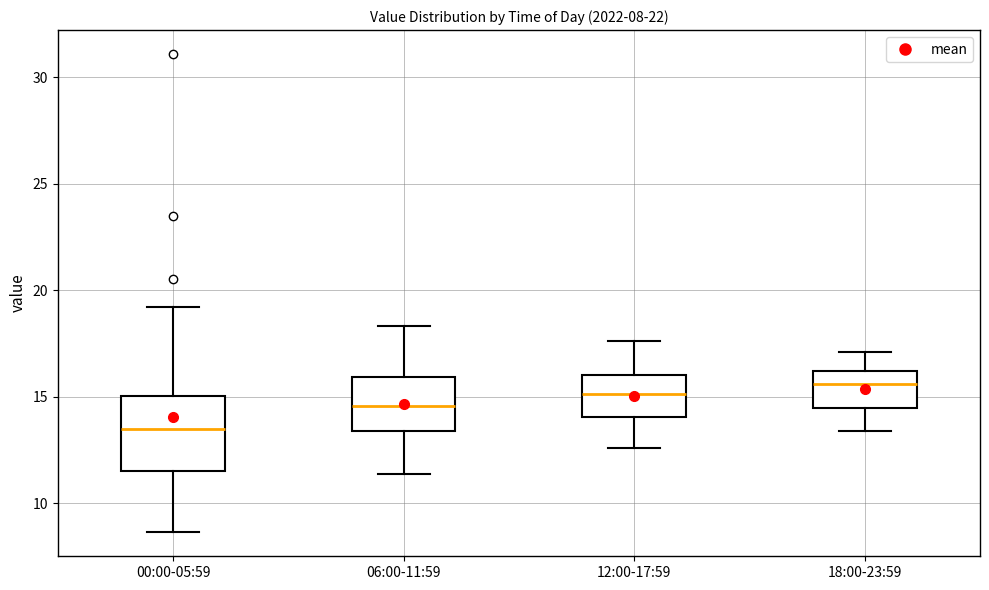

Comparing the boxes themselves (not the whiskers), which one is the tallest?

00:00-05:59